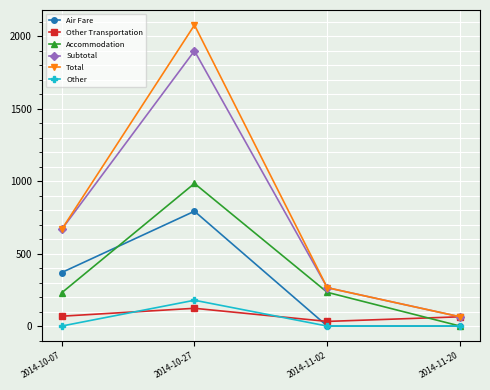

Is it true that Subtotal equals 86.8 at 2014-11-02?

False